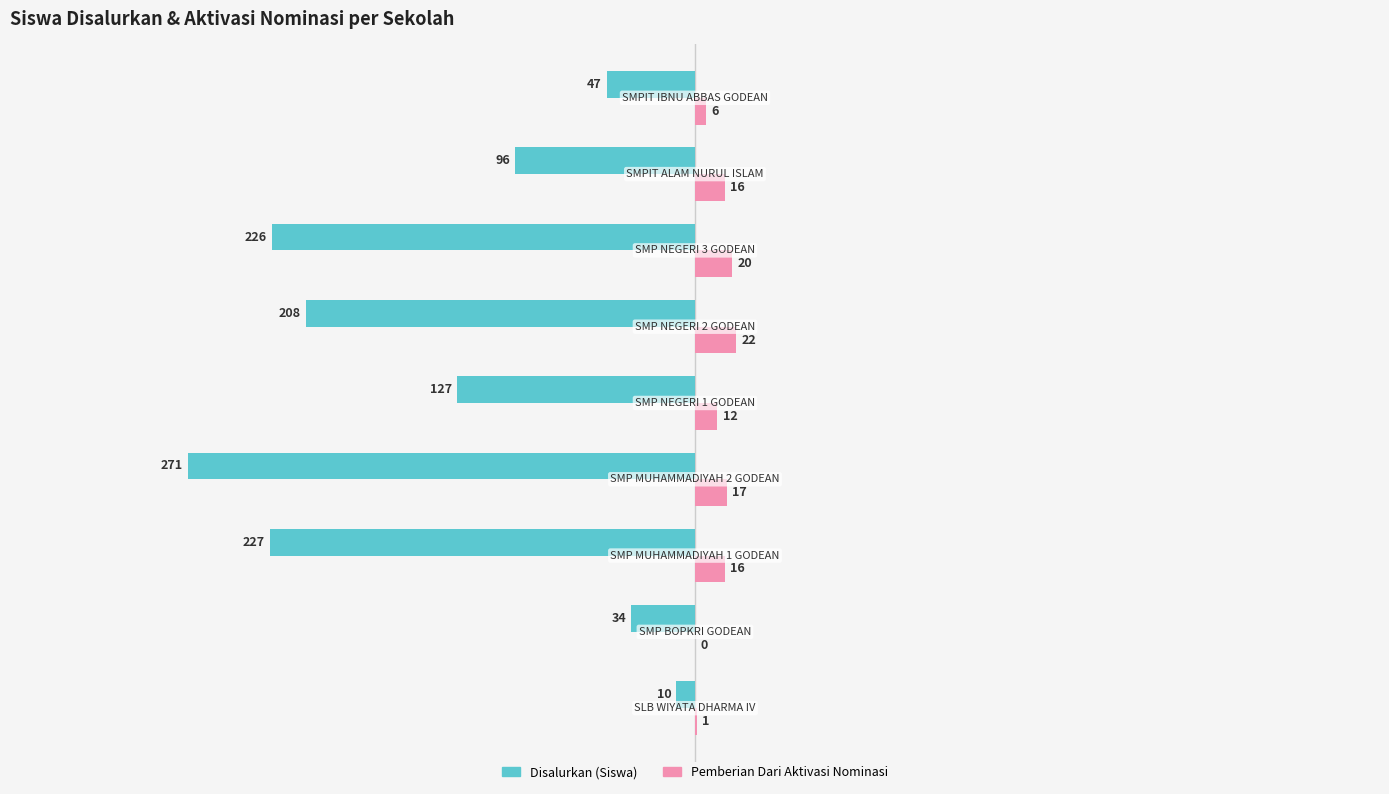

What is the maximum value for Pemberian Dari Aktivasi Nominasi?

22